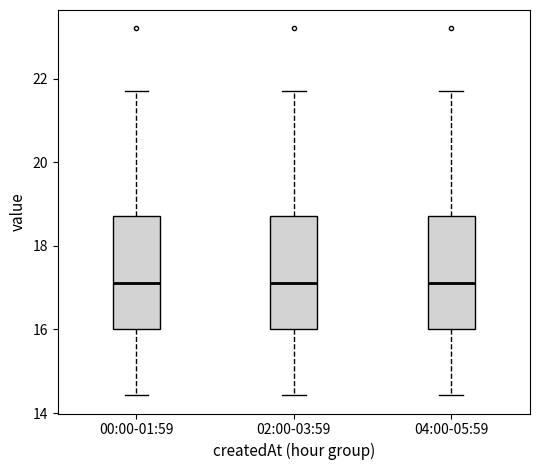

Reading left to right, transcribe this box plot: for each box, give where its median line is, the range the box spans, and where its two whiskers end, as read against the y-axis. The values are not printed on the chart, so give them approximately, as read against the axis.

00:00-01:59: median 17.2, box 16.0 to 18.8, whiskers 14.4 to 21.8
02:00-03:59: median 17.2, box 16.0 to 18.8, whiskers 14.4 to 21.8
04:00-05:59: median 17.2, box 16.0 to 18.8, whiskers 14.4 to 21.8